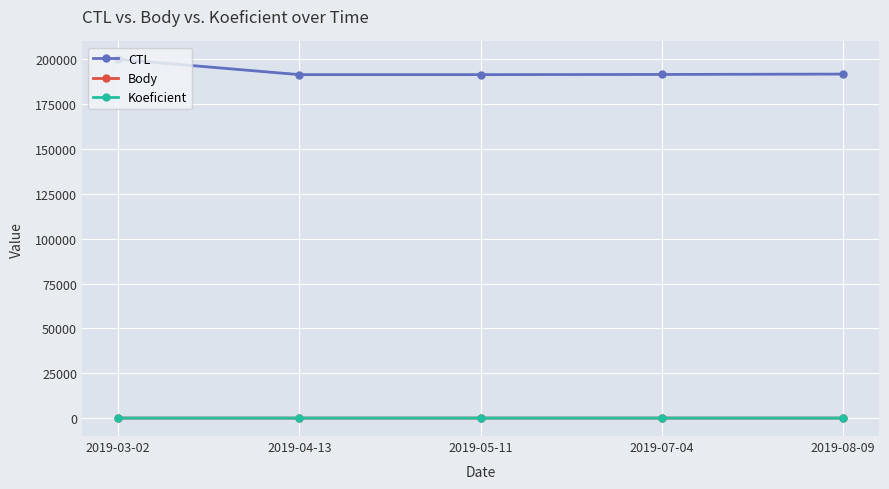

Which series has the largest range (max minus min)?

CTL